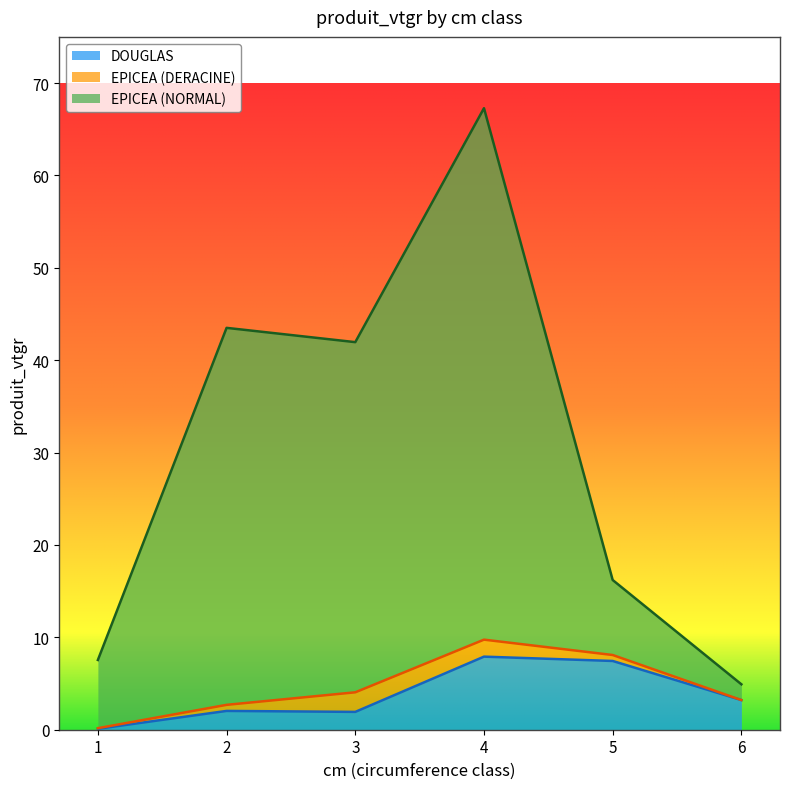

What is the difference between the maximum and minimum values in the DOUGLAS series?

7.8